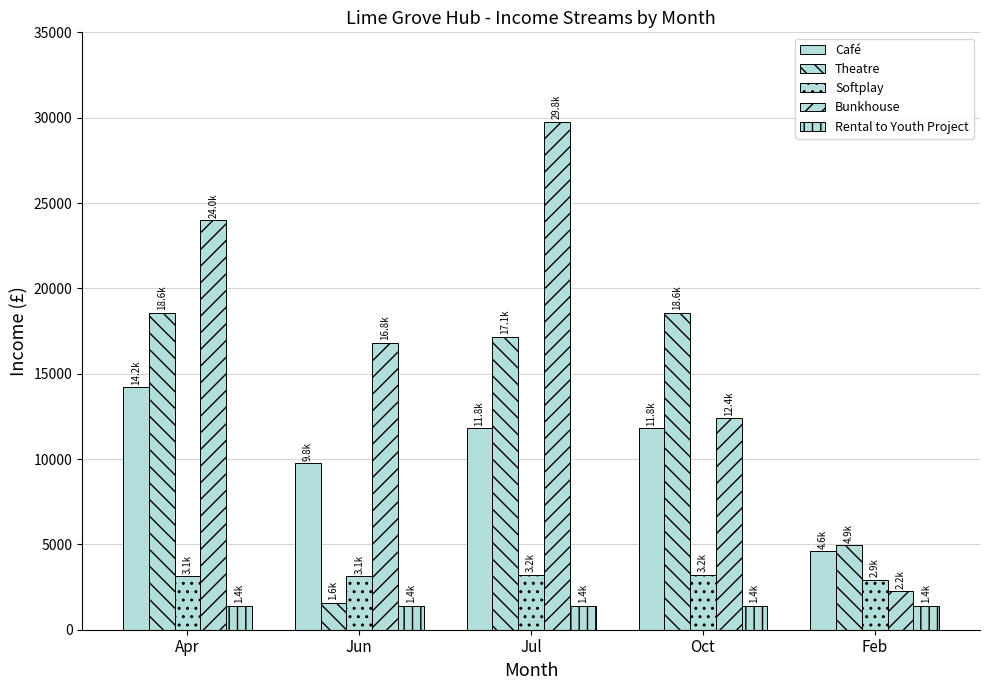

Which series has the widest spread of values?

Bunkhouse